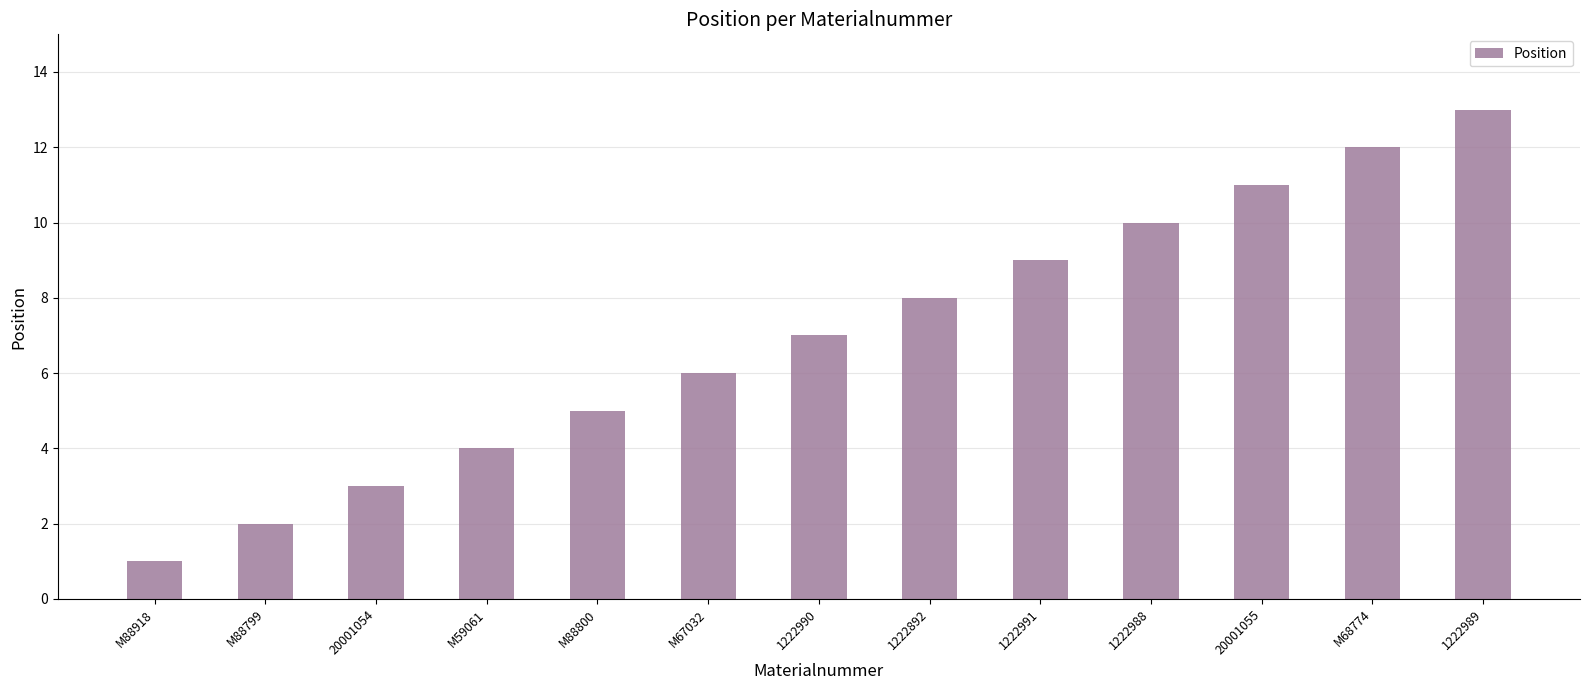

Does the chart contain stacked bars?

No